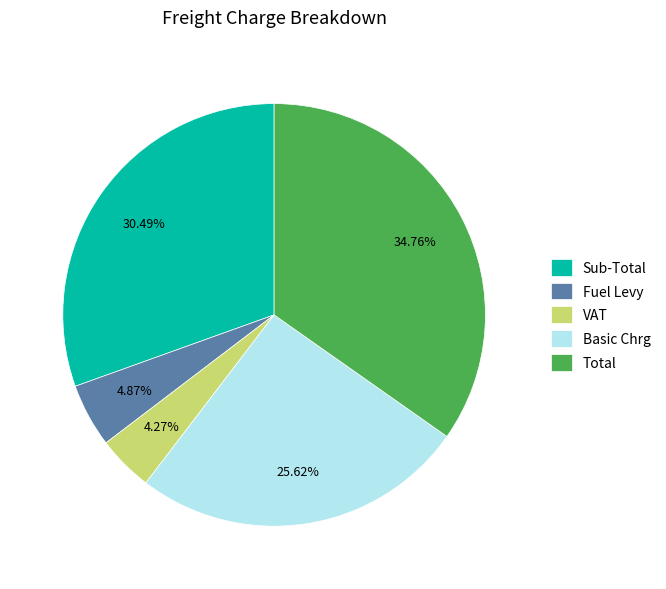

Which slice is the largest?

Total